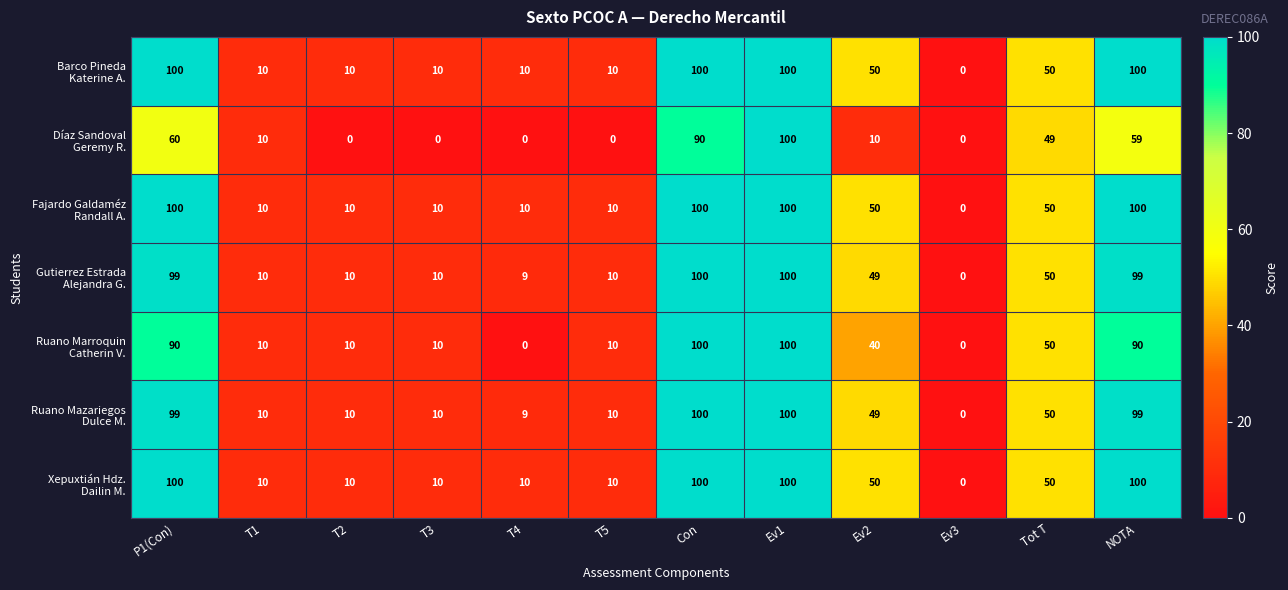

At which category is the sum across all series the highest?

Ev1